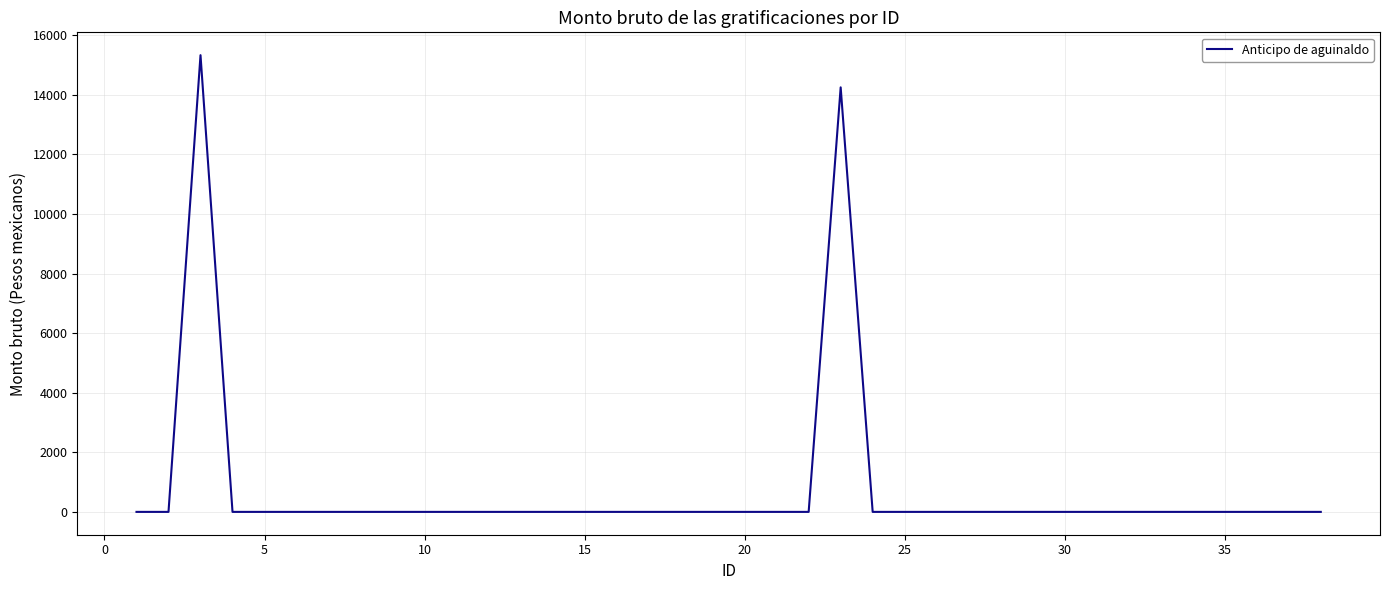

Count the number of values greater than 0.

2